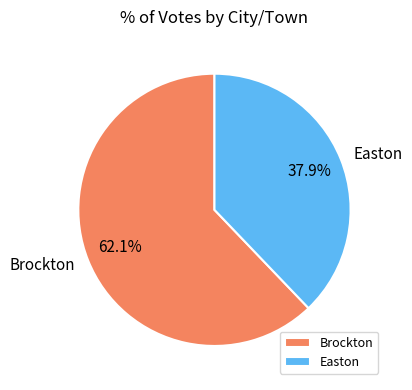

To the nearest percent, what is the average slice percentage?

50%